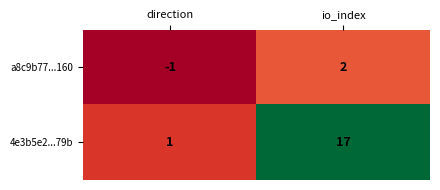

List the series in order of their peak value, lowest first.

a8c9b77...160, 4e3b5e2...79b